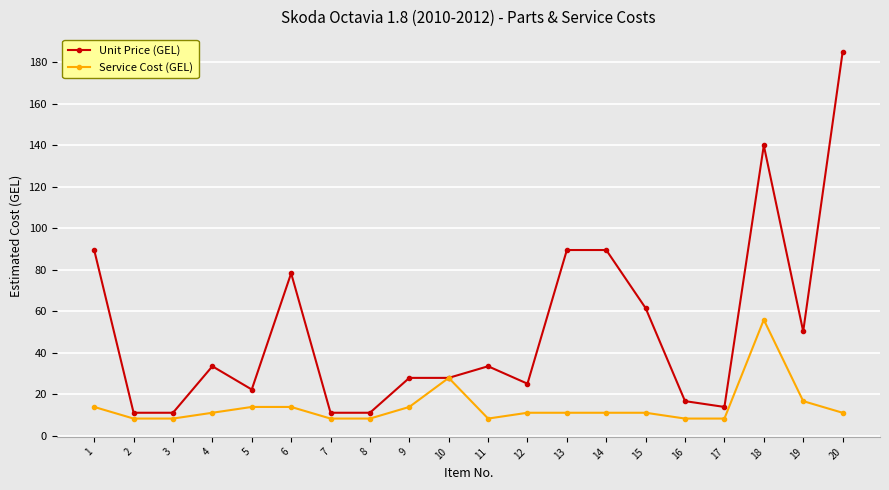

Reading left to right, what are all the values shown in this chart?

Unit Price (GEL): 1=89.5	2=11.1	3=11.1	4=33.5	5=22.3	6=78.3	7=11.1	8=11.1	9=27.9	10=27.9	11=33.5	12=25.1	13=89.5	14=89.5	15=61.5	16=16.7	17=13.9	18=139.9	19=50.3	20=184.7
Service Cost (GEL): 1=13.9	2=8.3	3=8.3	4=11.1	5=13.9	6=13.9	7=8.3	8=8.3	9=13.9	10=27.9	11=8.3	12=11.1	13=11.1	14=11.1	15=11.1	16=8.3	17=8.3	18=55.9	19=16.7	20=11.1